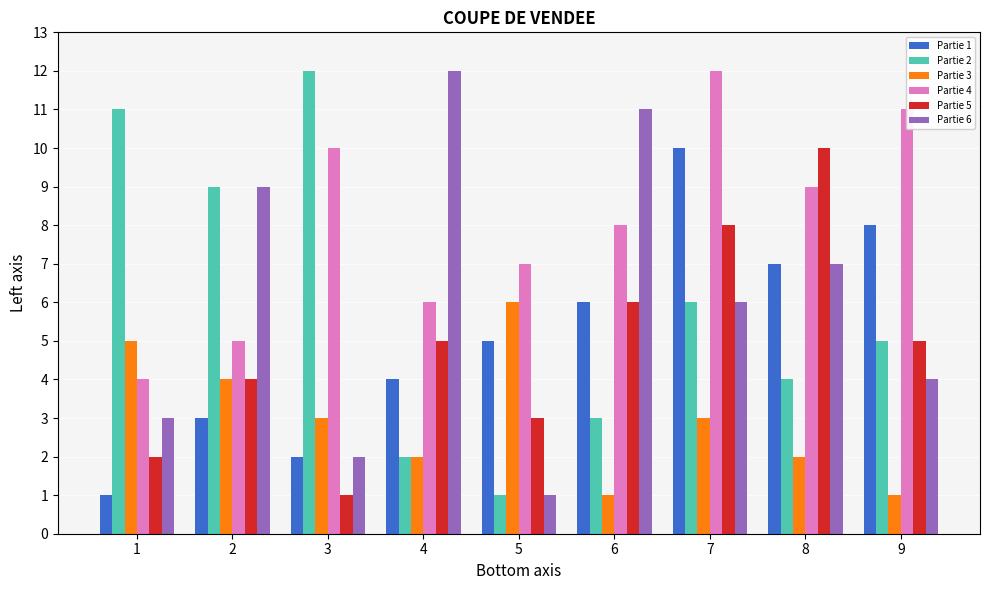

What are all the series names shown in the legend?

Partie 1, Partie 2, Partie 3, Partie 4, Partie 5, Partie 6